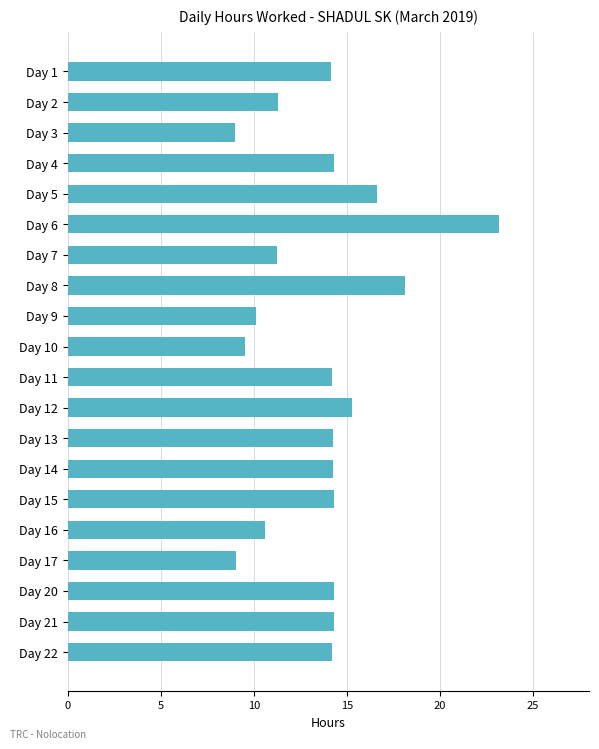

Read the value at Day 22.

14.2